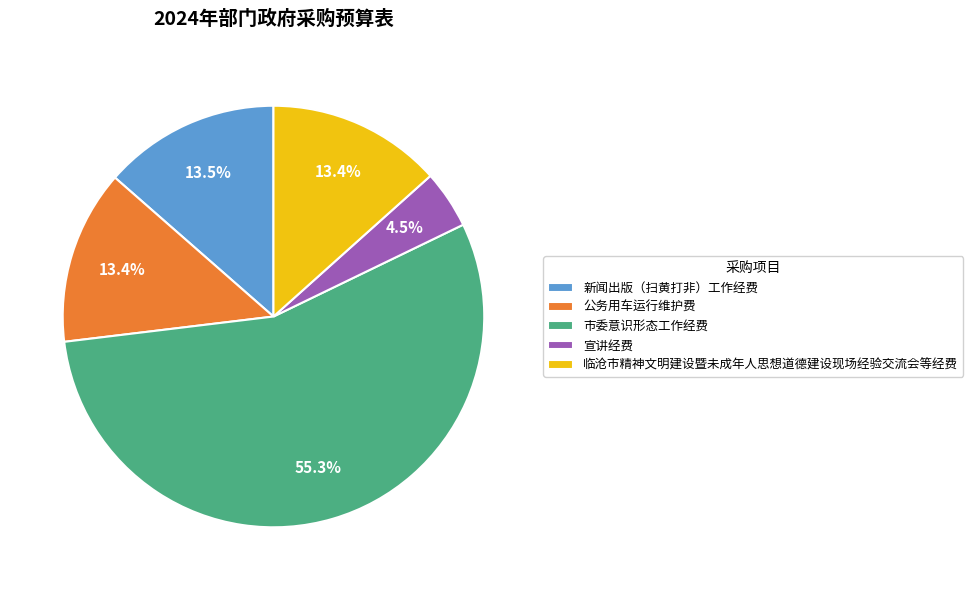

Which slice is the smallest?

宣讲经费